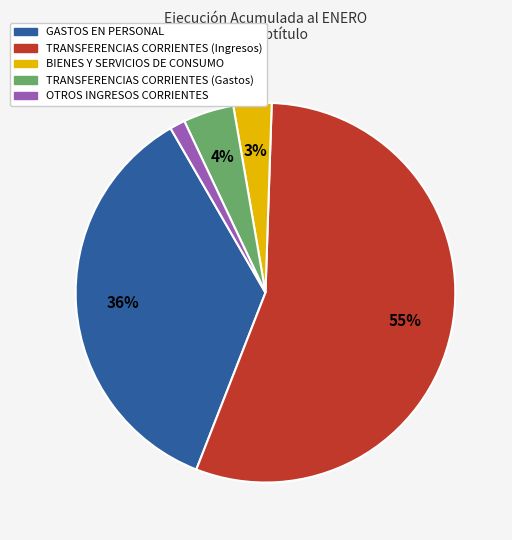

Does TRANSFERENCIAS CORRIENTES (Ingresos) represent more than half of the total?

Yes